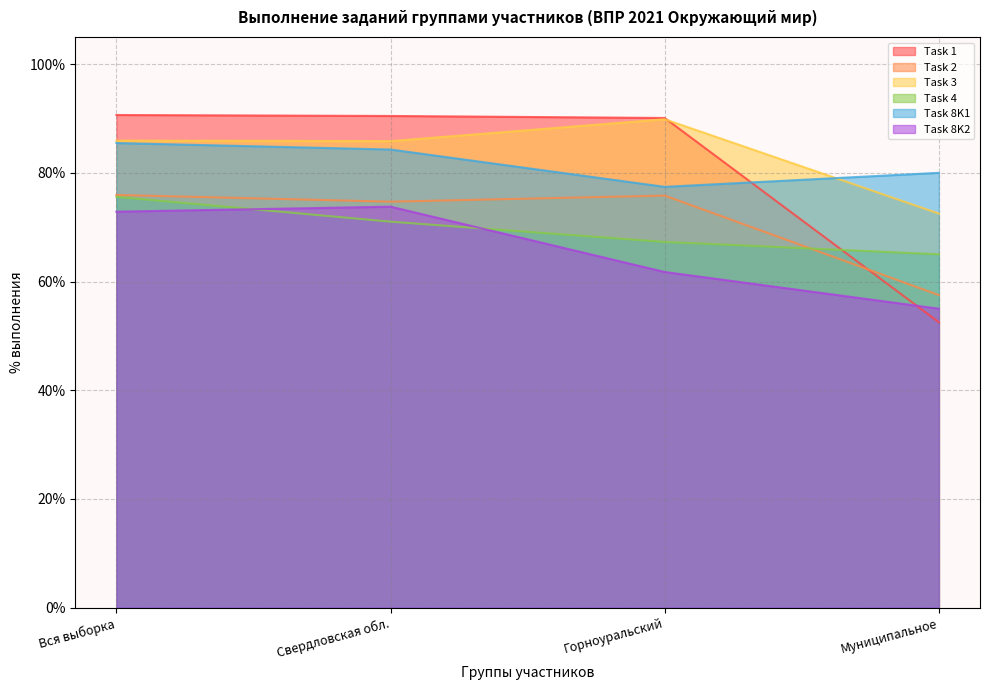

Between Свердловская обл. and Горноуральский, which series saw the biggest shift?

Task 8K2